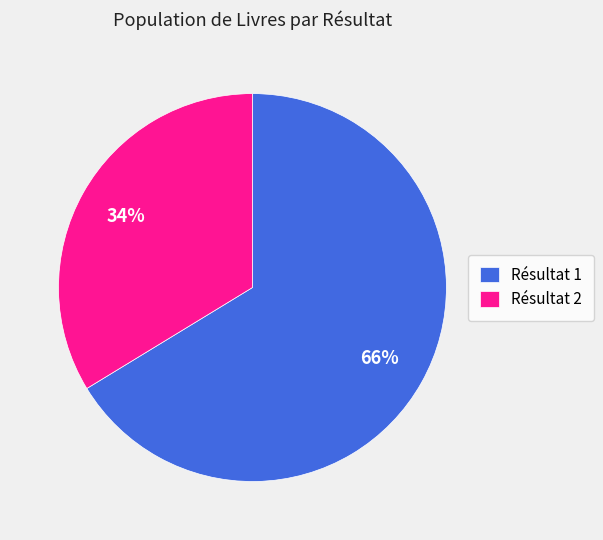

How many segments does this pie chart have?

2